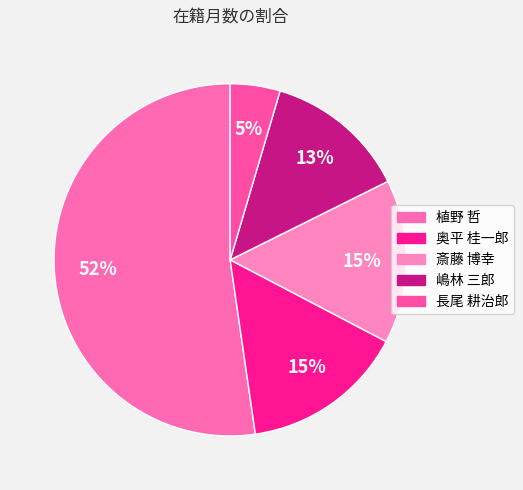

How many segments does this pie chart have?

5